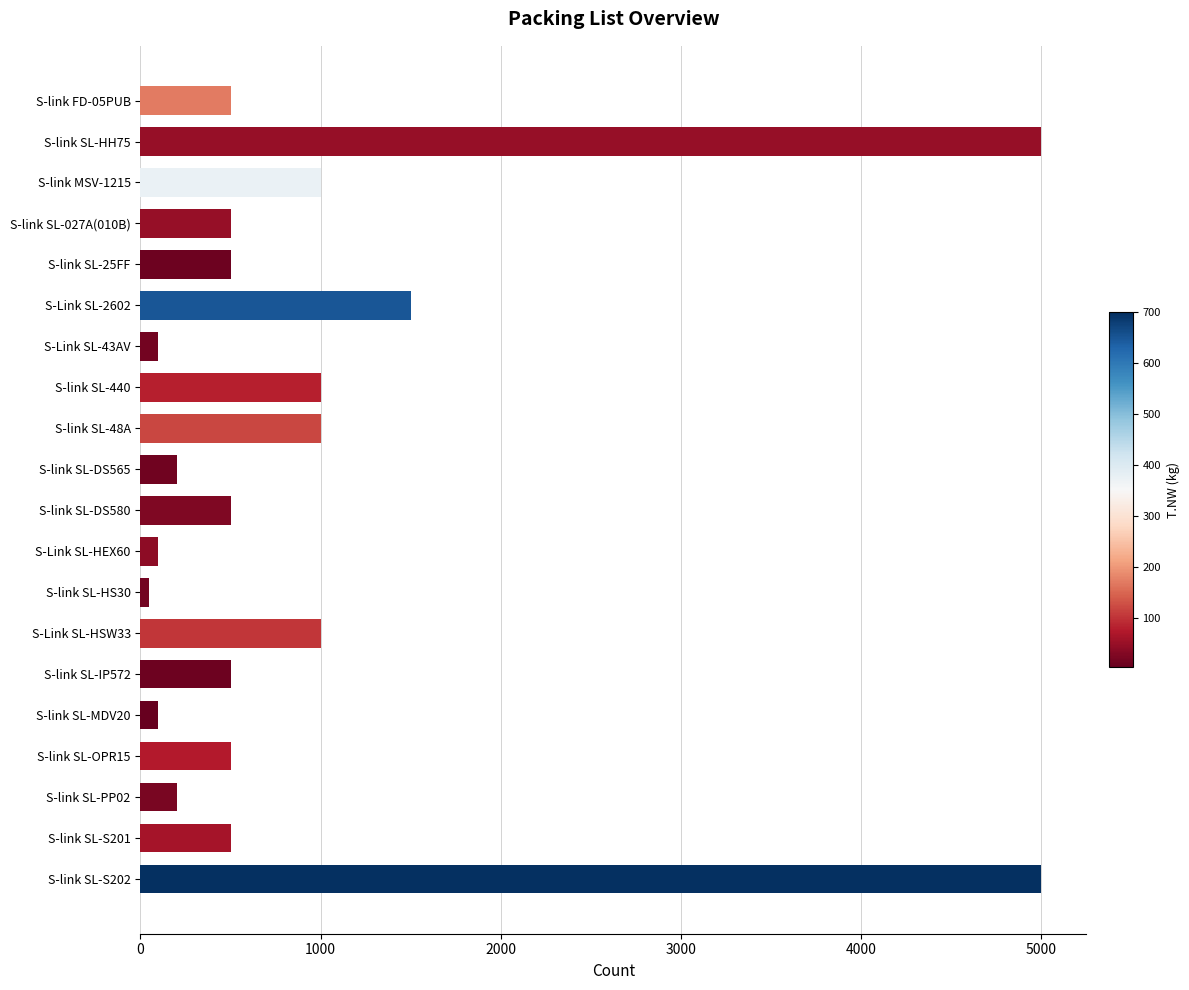

What is the ratio of the value at S-link SL-440 to the value at S-Link SL-2602?

0.7